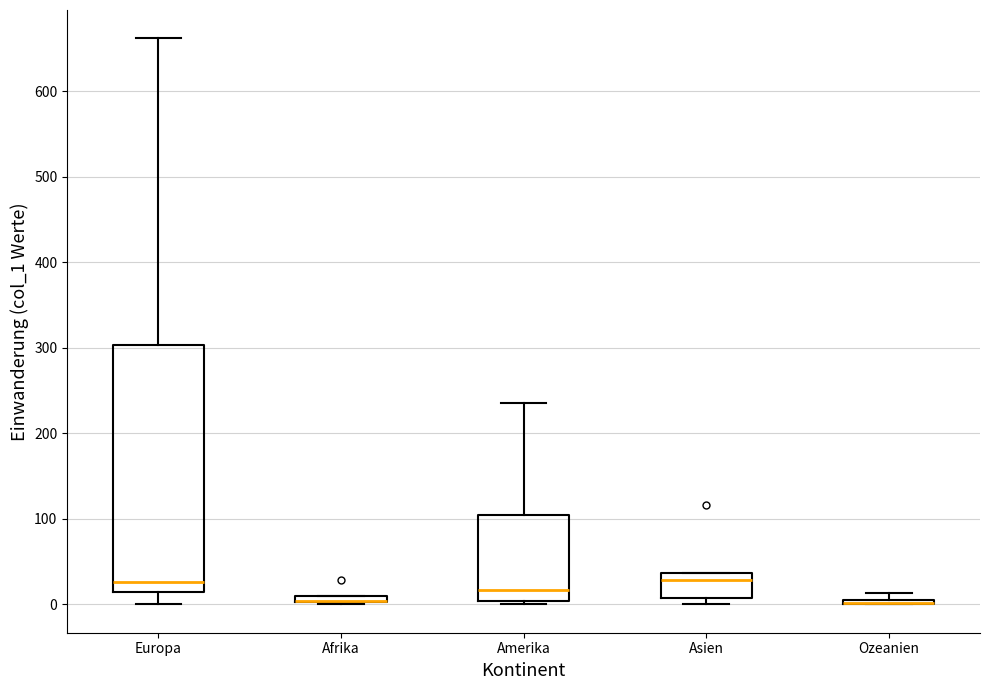

Which box is the tallest, from its lower edge to its upper edge?

Europa